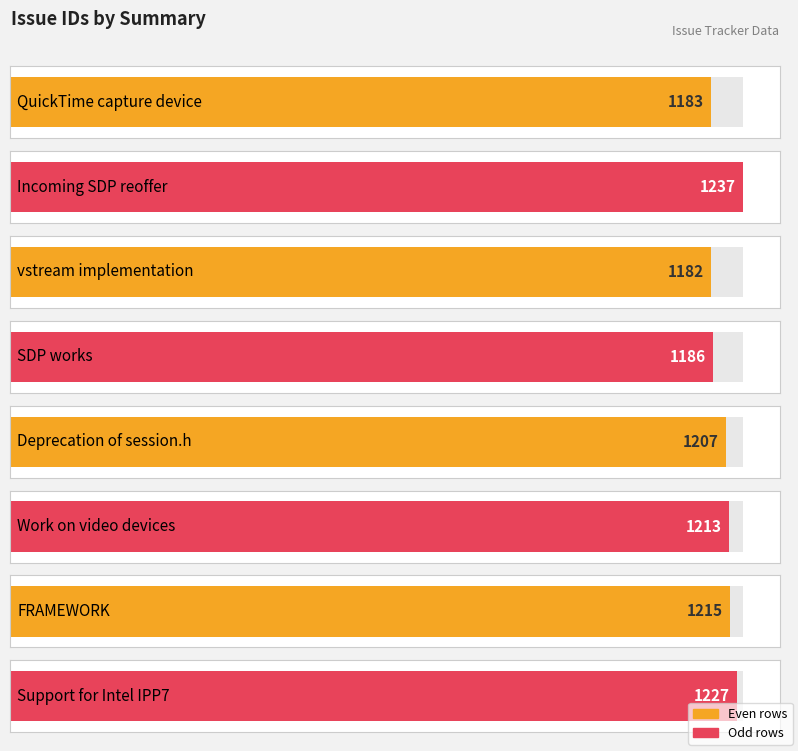

Reading right to left, list all the values displayed in this chart.

Support for Intel IPP7=1227	FRAMEWORK=1215	Work on video devices=1213	Deprecation of session.h=1207	SDP works=1186	vstream implementation=1182	Incoming SDP reoffer=1237	QuickTime capture device=1183